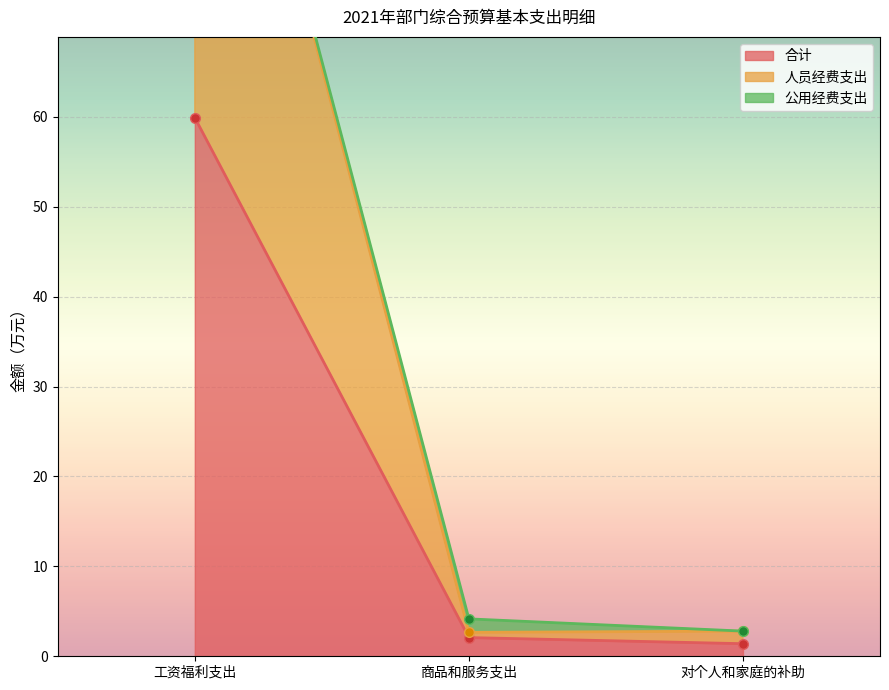

Is it true that 人员经费支出 equals 5.0 at 对个人和家庭的补助?

False